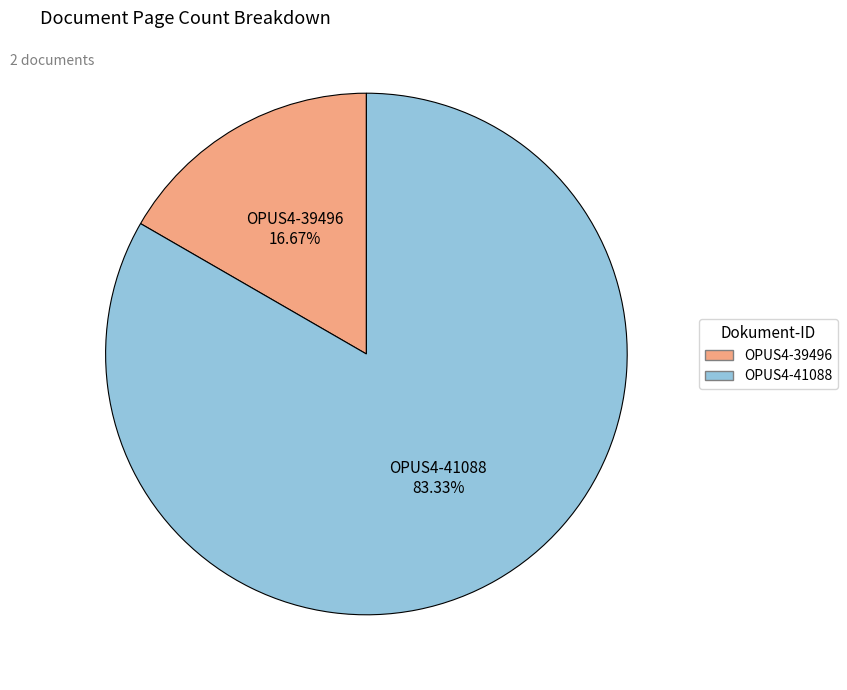

Which category has the biggest portion of the pie?

OPUS4-41088